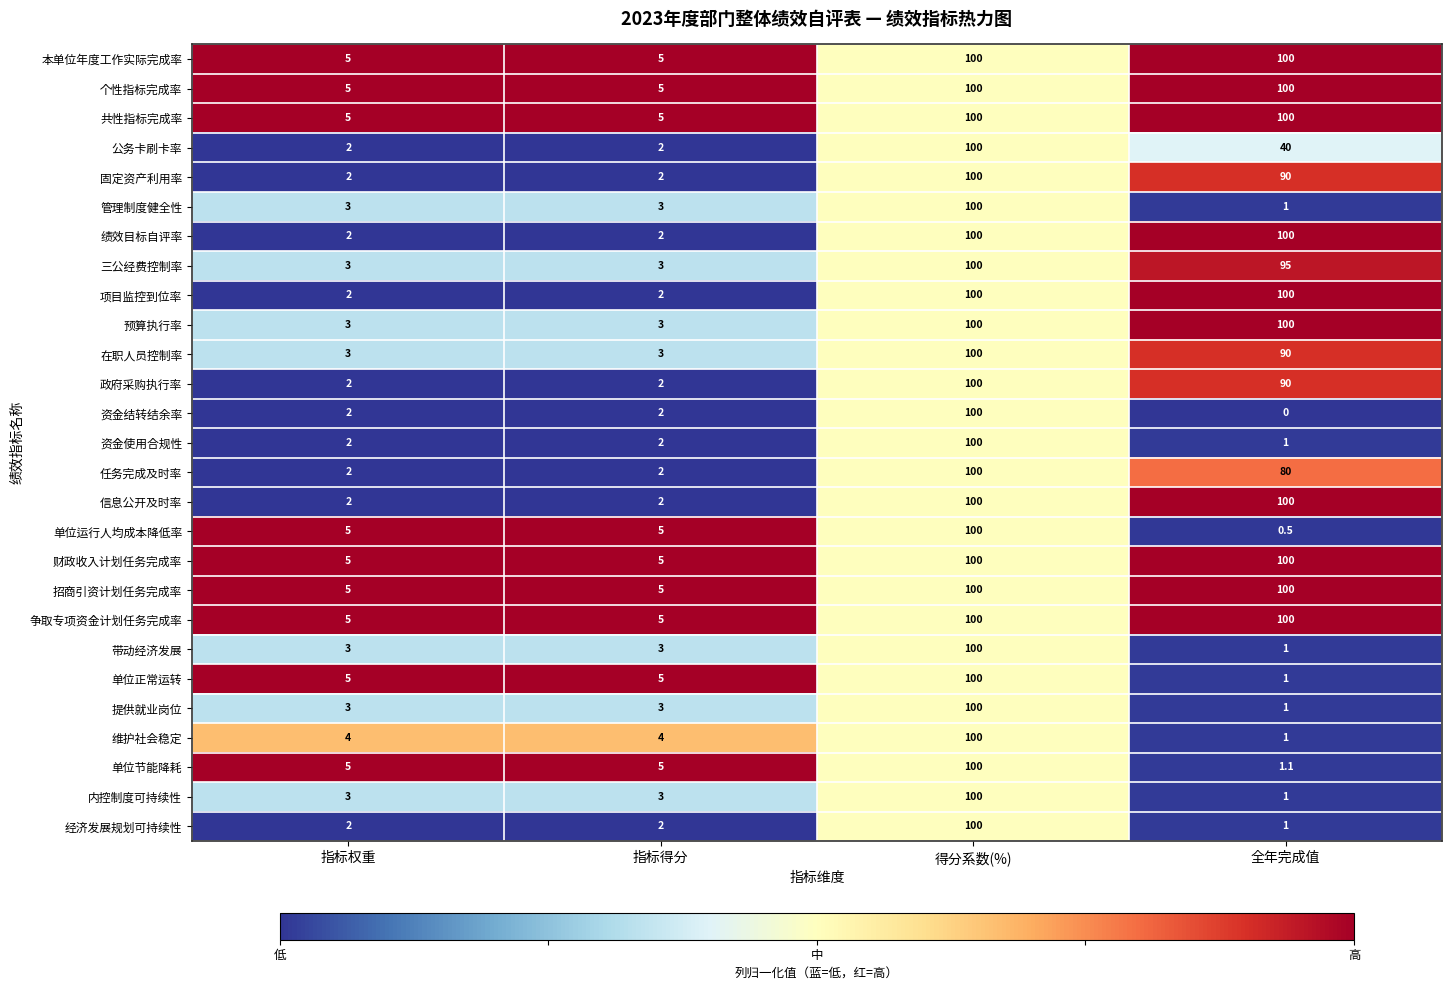

What is the maximum value shown in the chart?

100.0